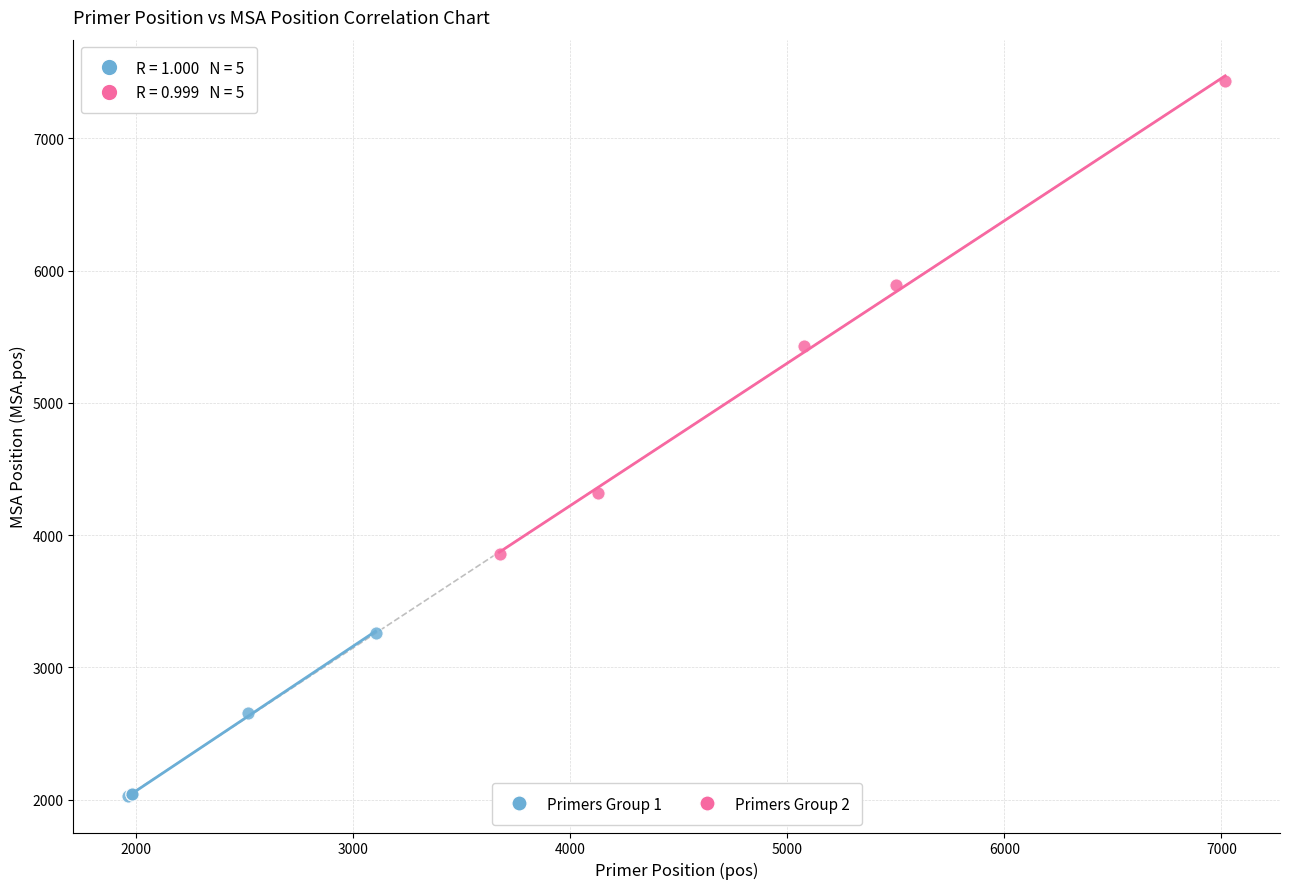

Which series contains the lowest Y value?

Primers Group 1